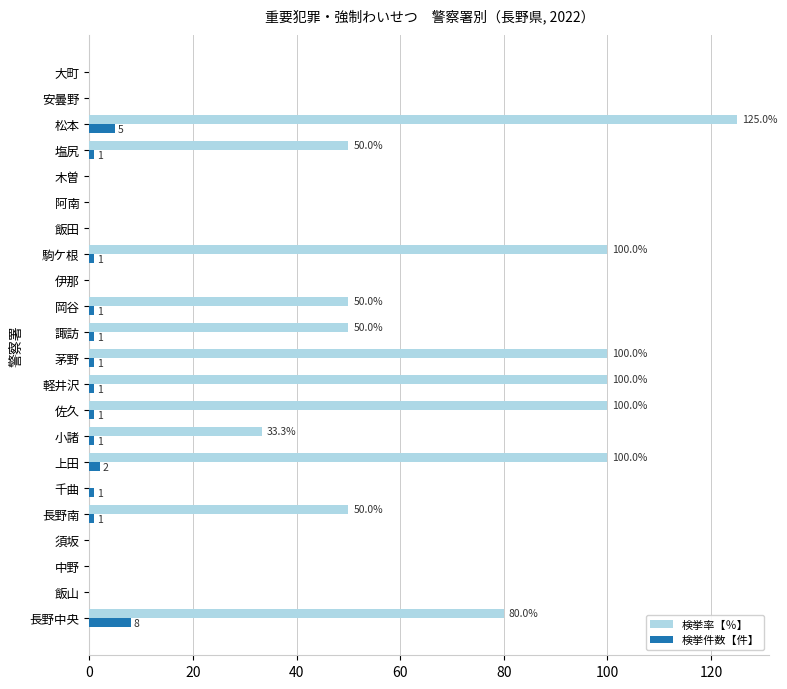

At which category is the sum across all series the highest?

松本